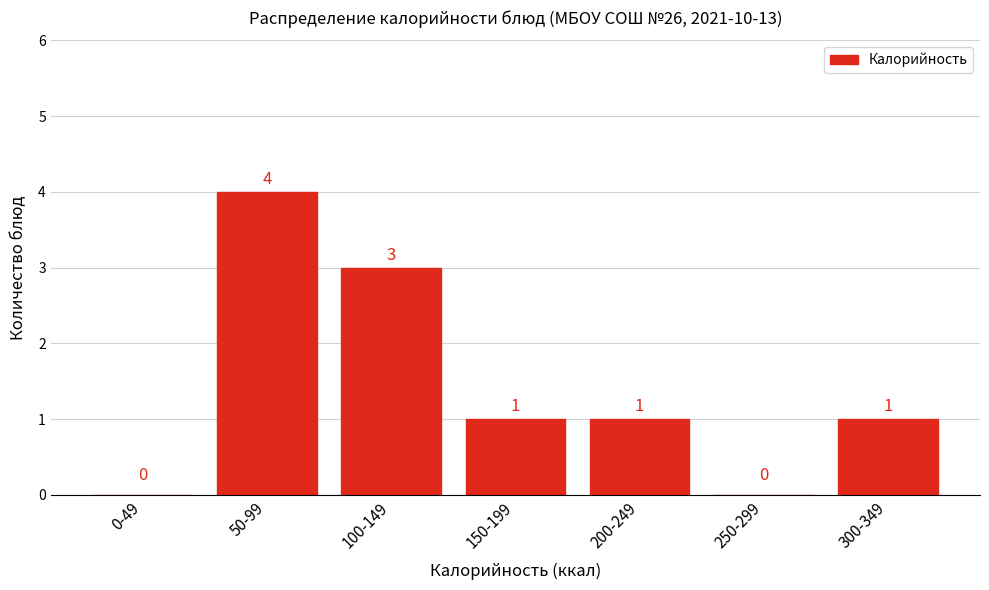

Reading right to left, list all the values displayed in this chart.

300-349=1	250-299=0	200-249=1	150-199=1	100-149=3	50-99=4	0-49=0